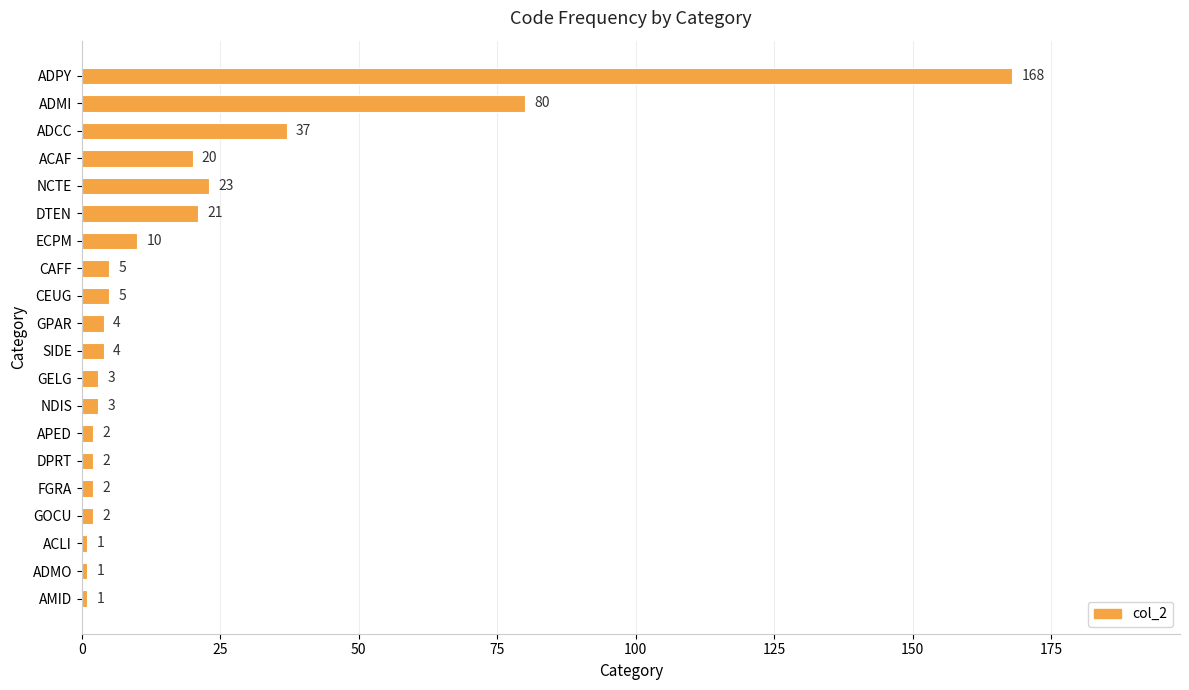

How many values are below 4?

9